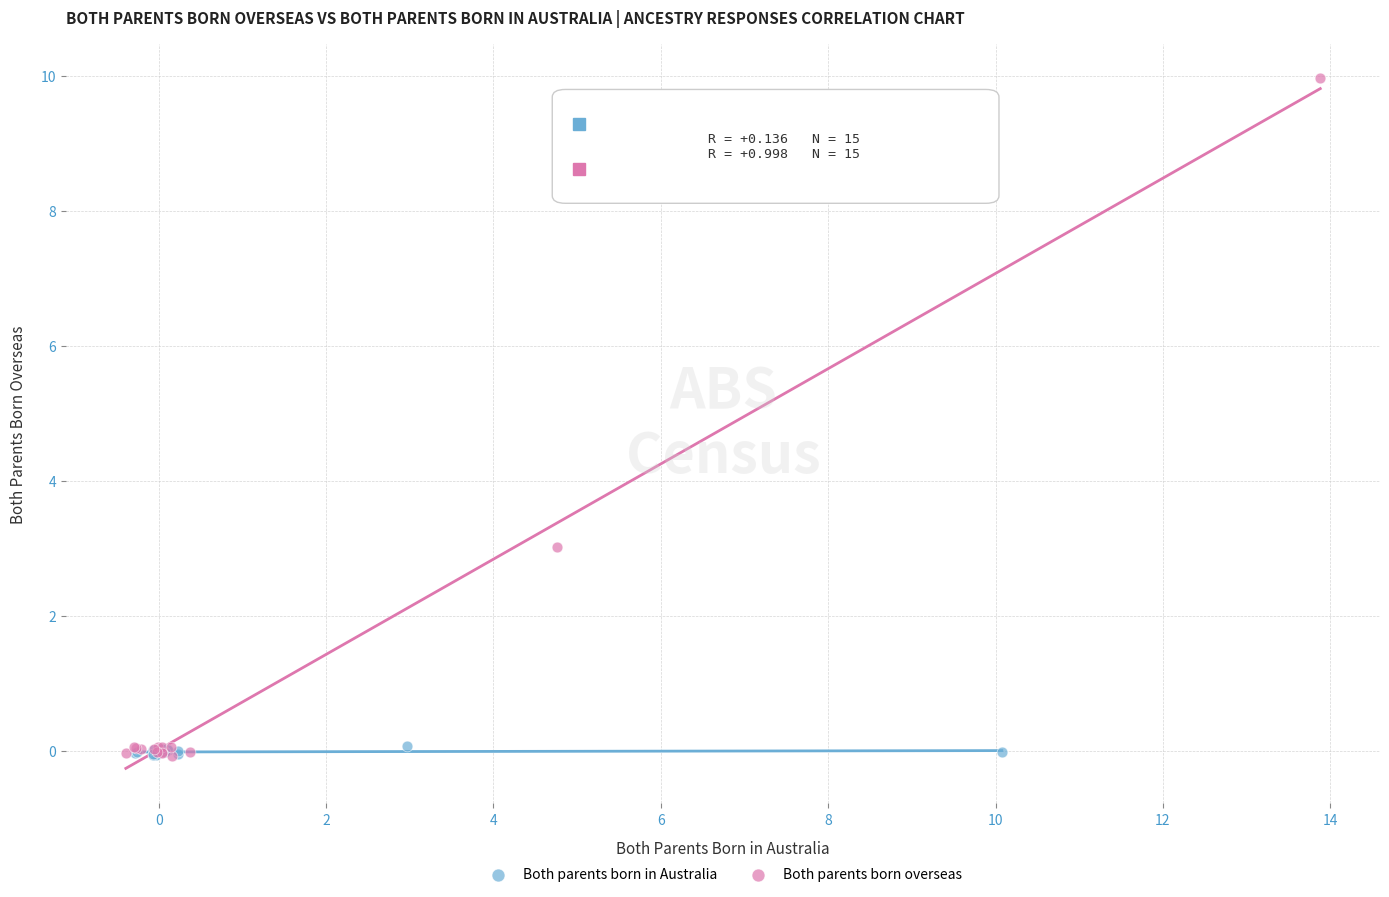

What are all the series names shown in the legend?

Both parents born in Australia, Both parents born overseas